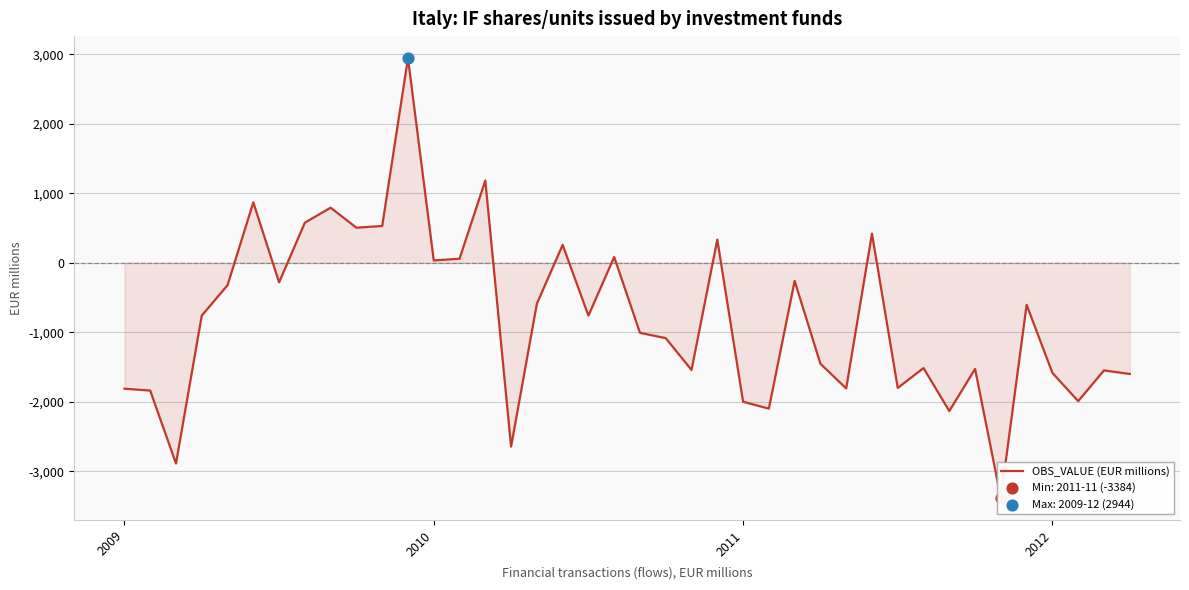

What is the change in value from 23 to 38?

-1882